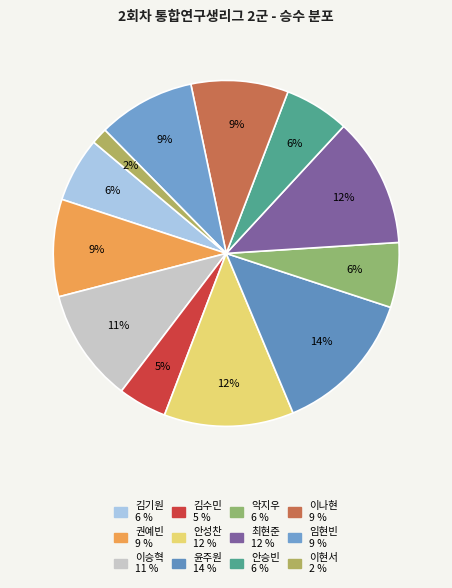

To the nearest percent, what is the combined percentage of 안성찬 and 김수민?

17%